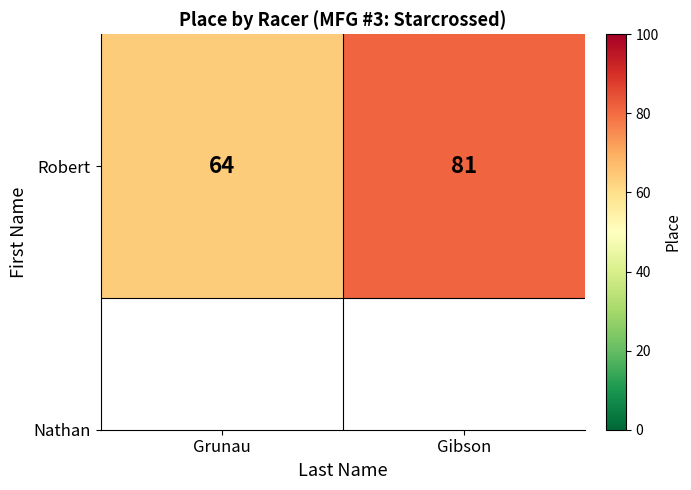

Reading right to left, list all the values displayed in this chart.

Gibson=81	Grunau=64